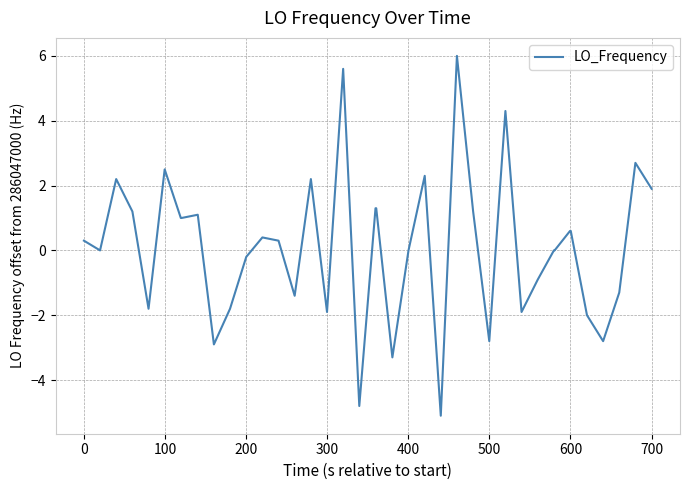

What is the difference between the maximum and minimum values?

11.1